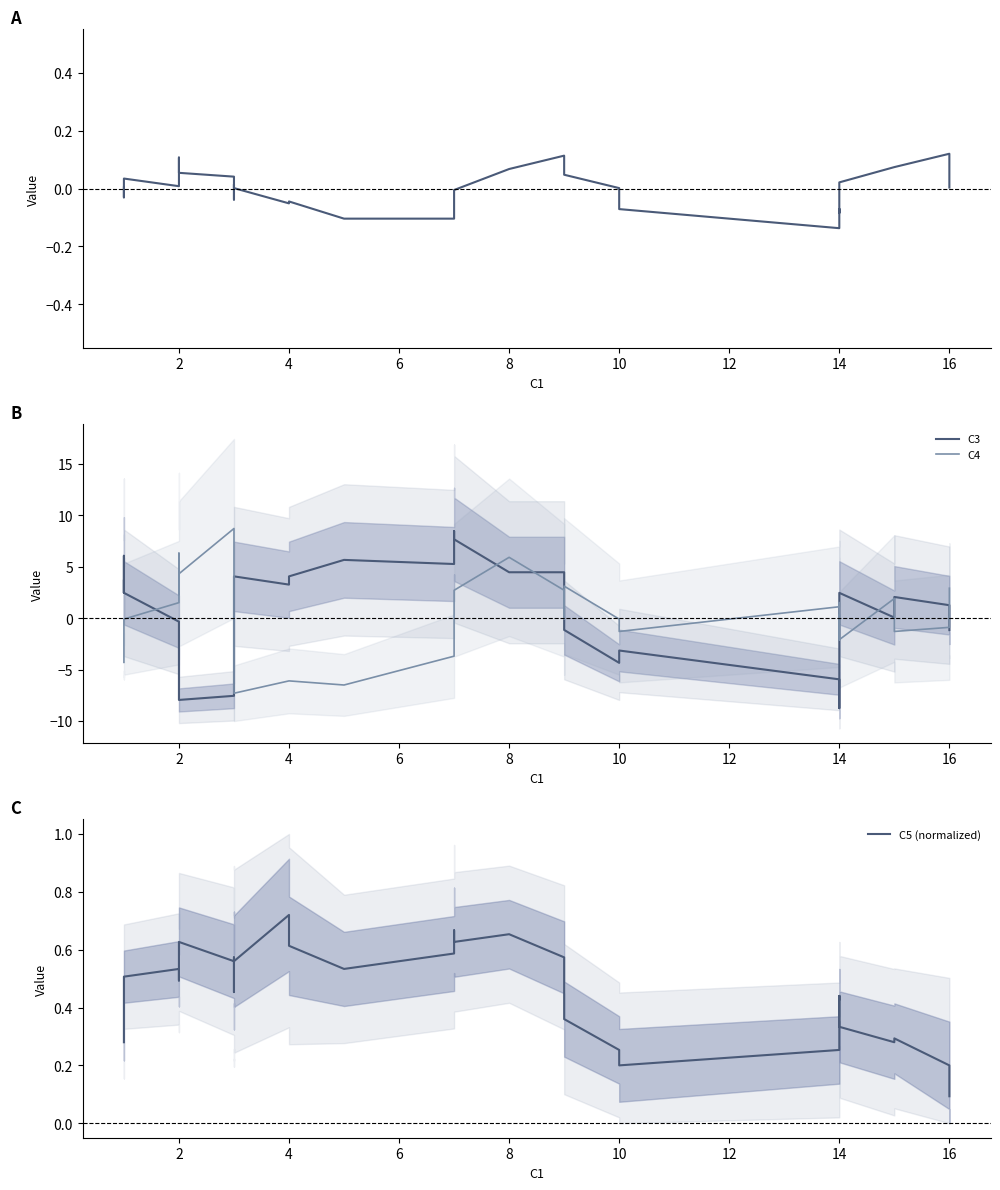

What is the value of the C3 point at the 20th from the left?

8.5